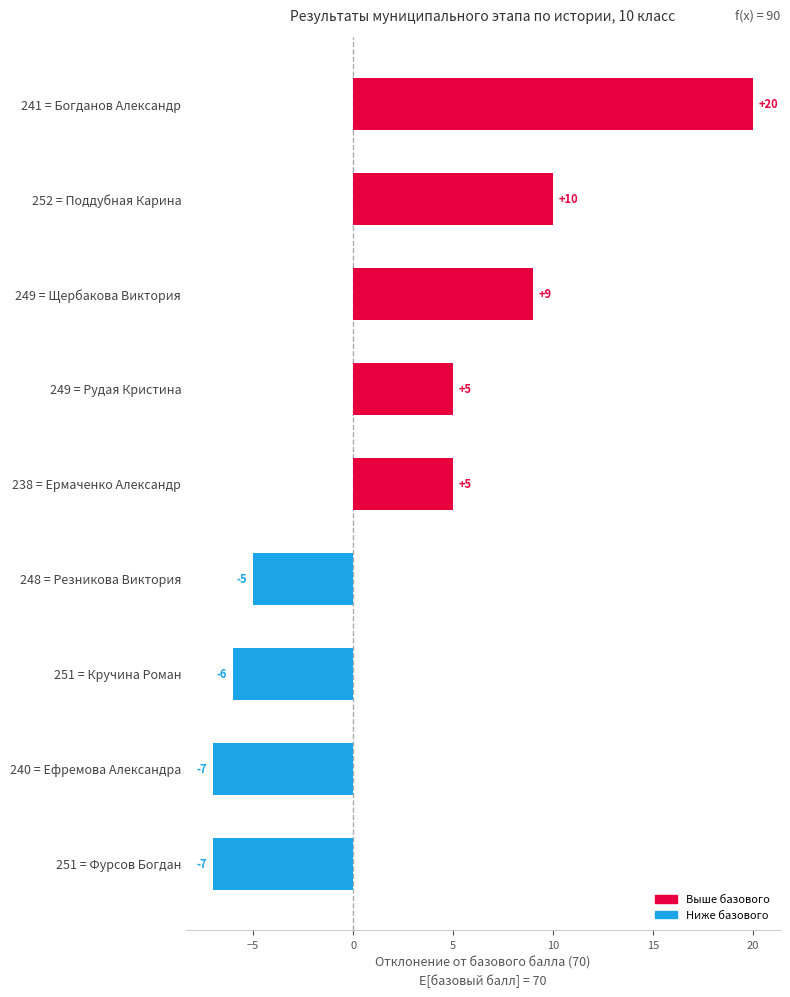

What position from the top is 248 = Резникова Виктория?

6